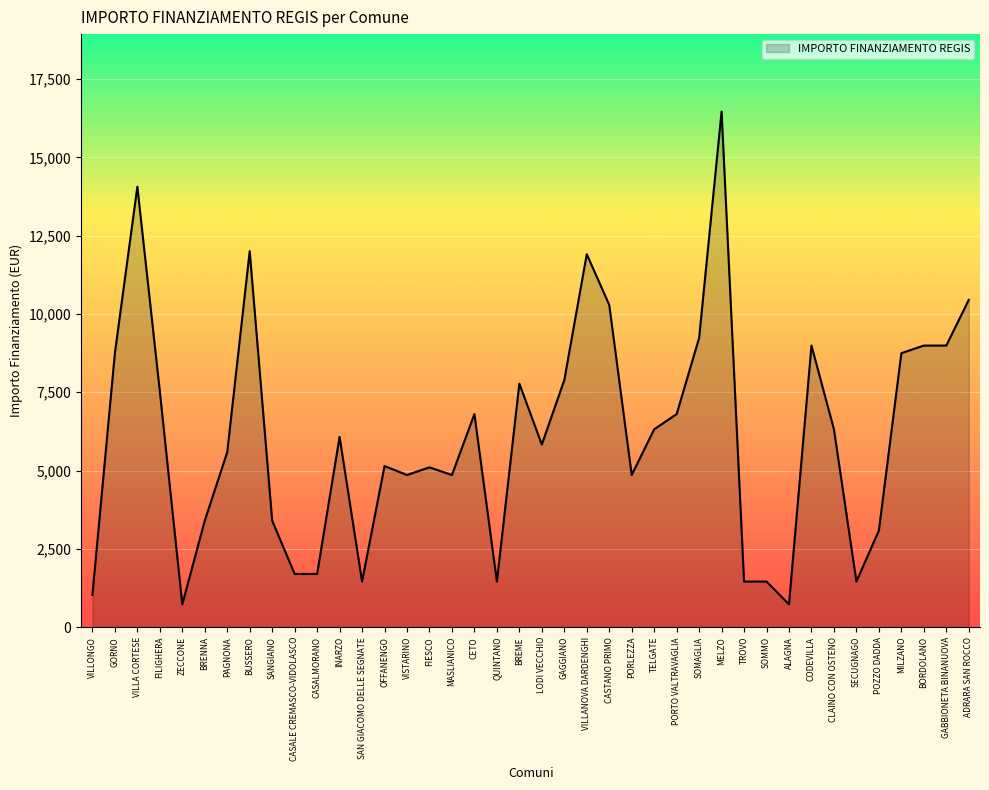

What is the greatest value displayed?

16464